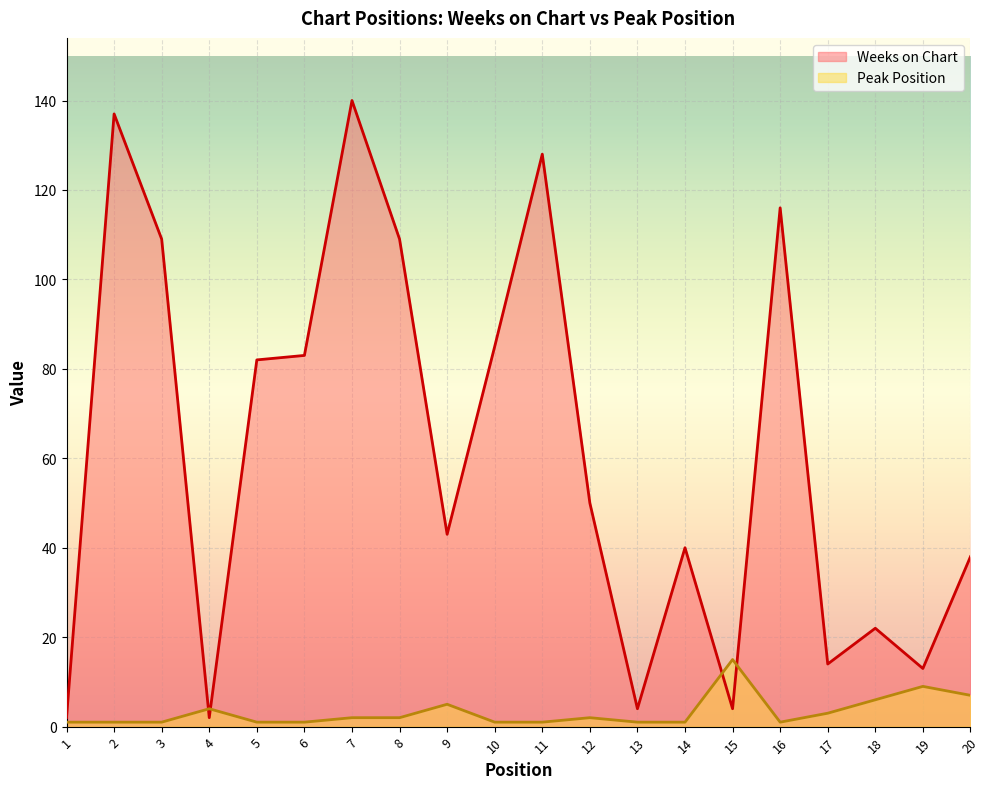

What is the sum of the Peak Position values at 20 and 2?

8